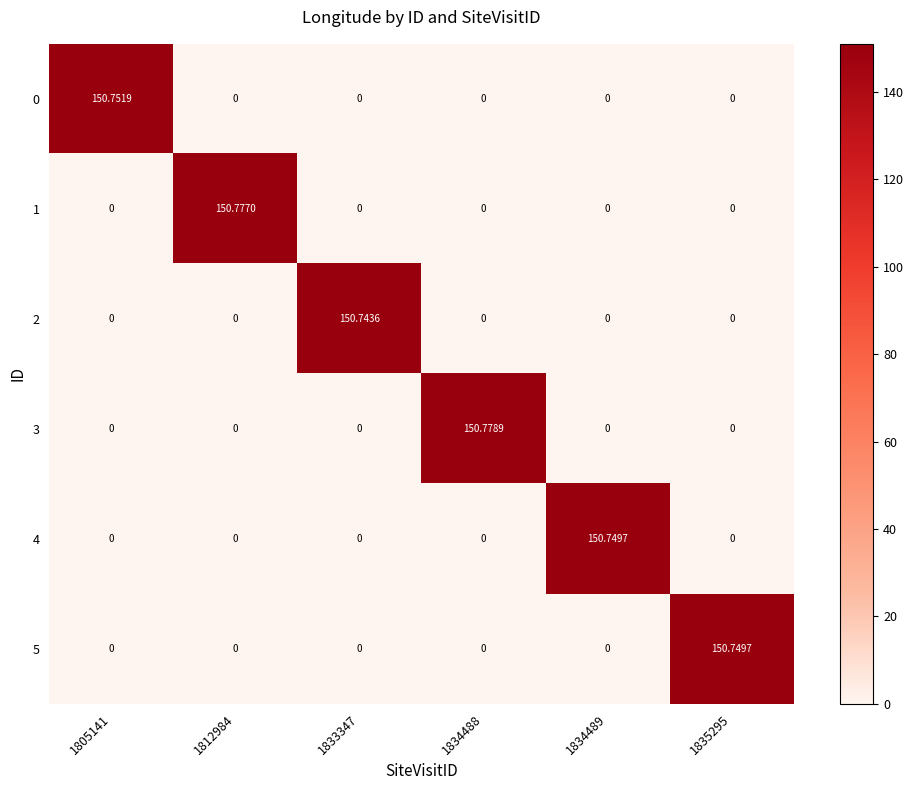

Is the value of 4 at 1805141 greater than the value of 2 at 1833347?

No